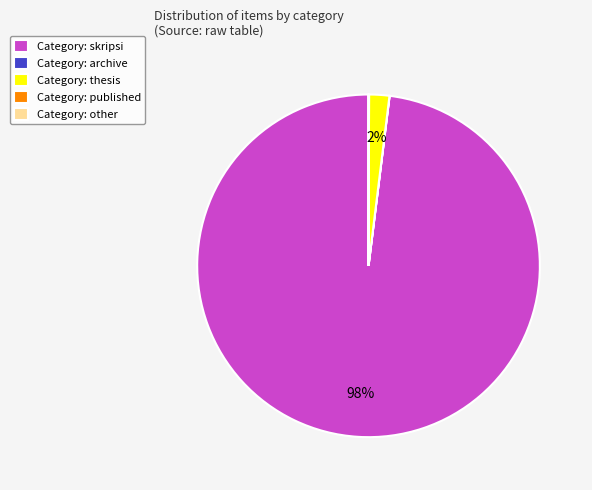

To the nearest percent, what percentage of the pie is Category: thesis?

2%